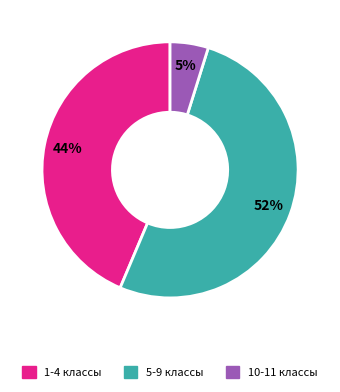

Is it true that 5-9 классы is 52% of the pie?

True